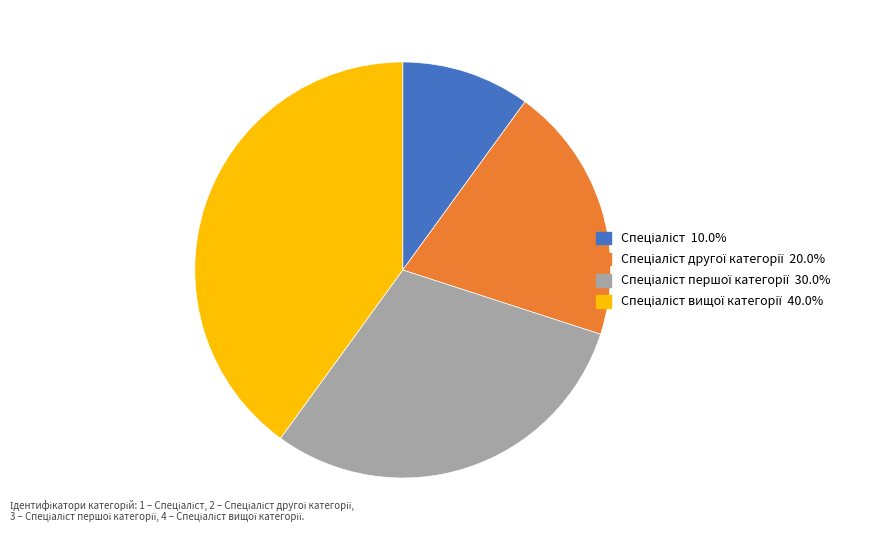

Is there any slice that represents more than half of the pie?

No